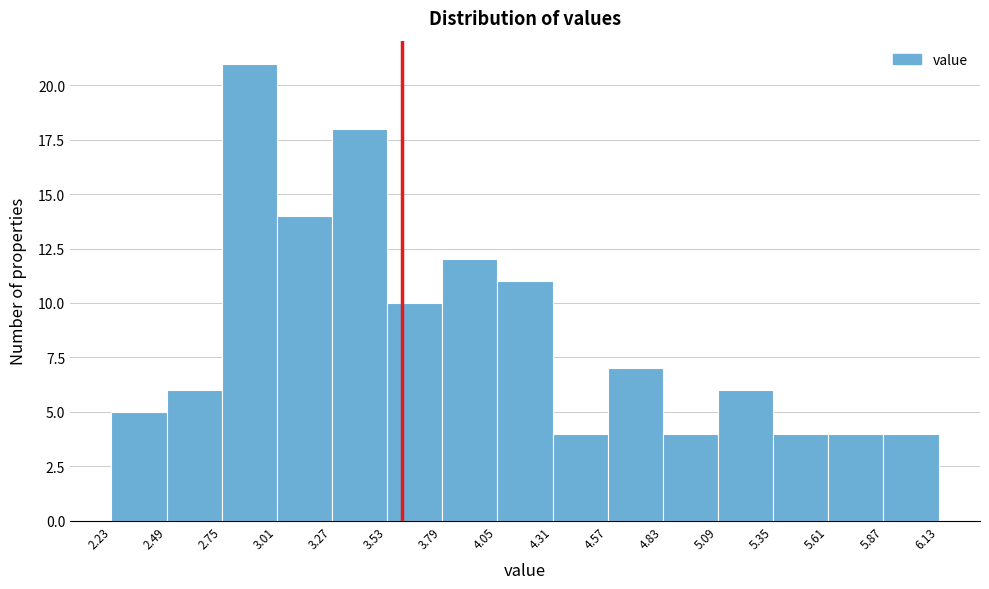

Over which range of the x-axis is the bar tallest?

2.75 to 3.01